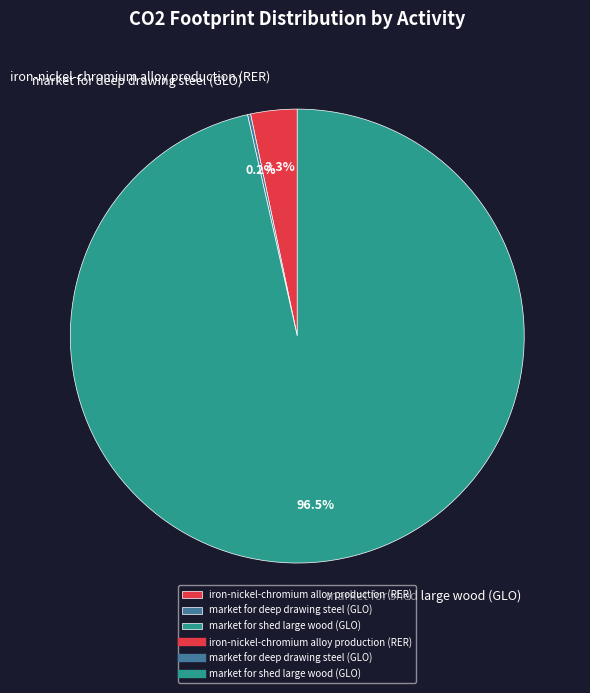

What percentage is the iron-nickel-chromium alloy production (RER) slice, to the nearest percent?

3%